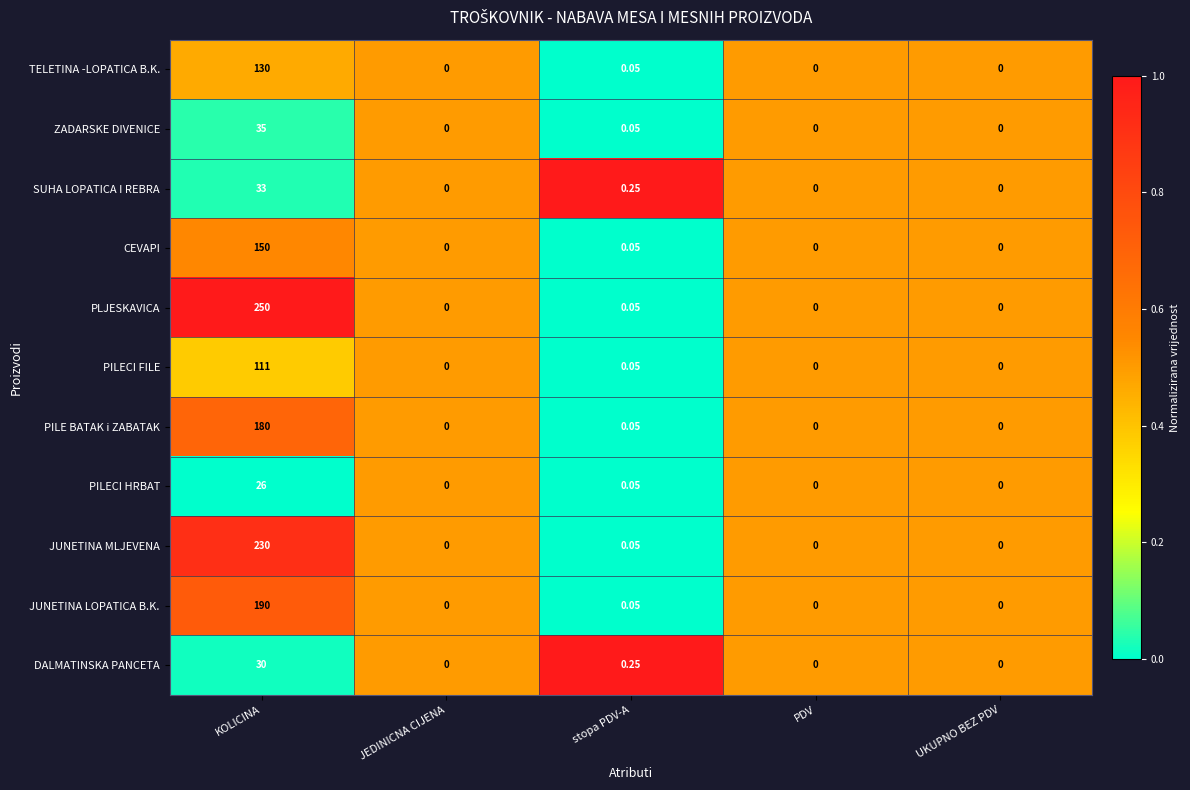

Where is PILECI FILE nearest to the value 55?

stopa PDV-A